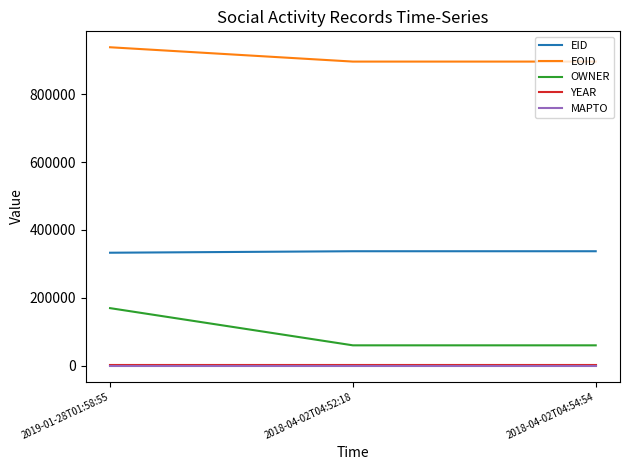

What is the spread (max minus min) of values at 2018-04-02T04:52:18?

895916